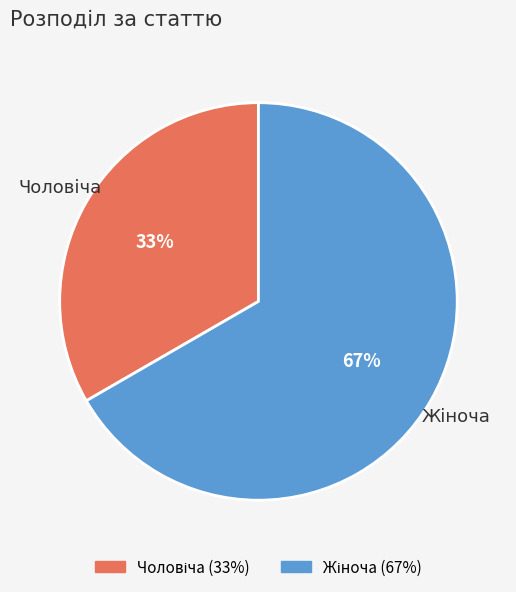

Is there any slice that represents more than half of the pie?

Yes